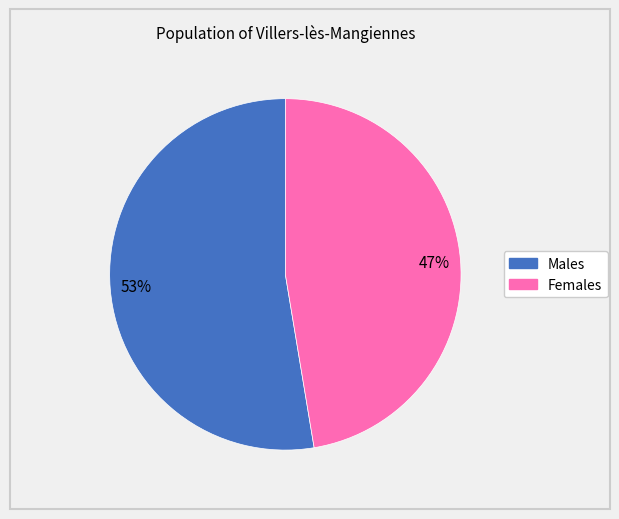

Is there any slice that represents more than half of the pie?

Yes